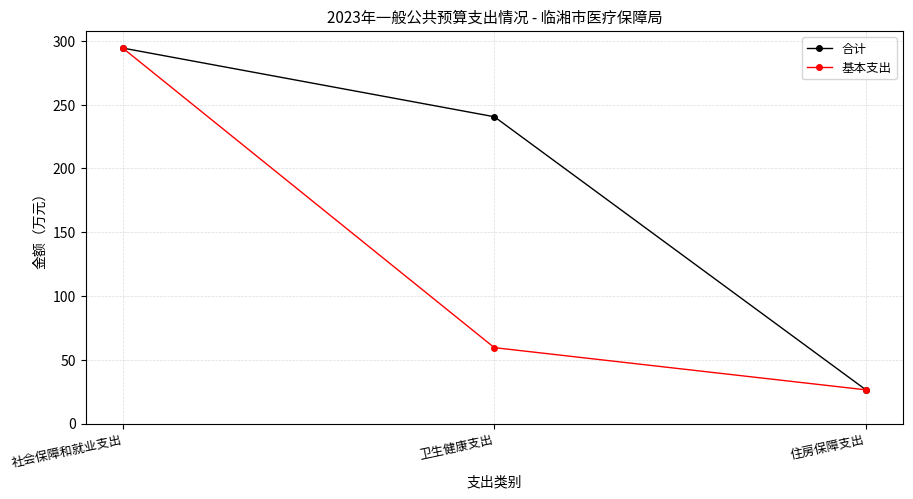

How many lines are shown in the chart?

2